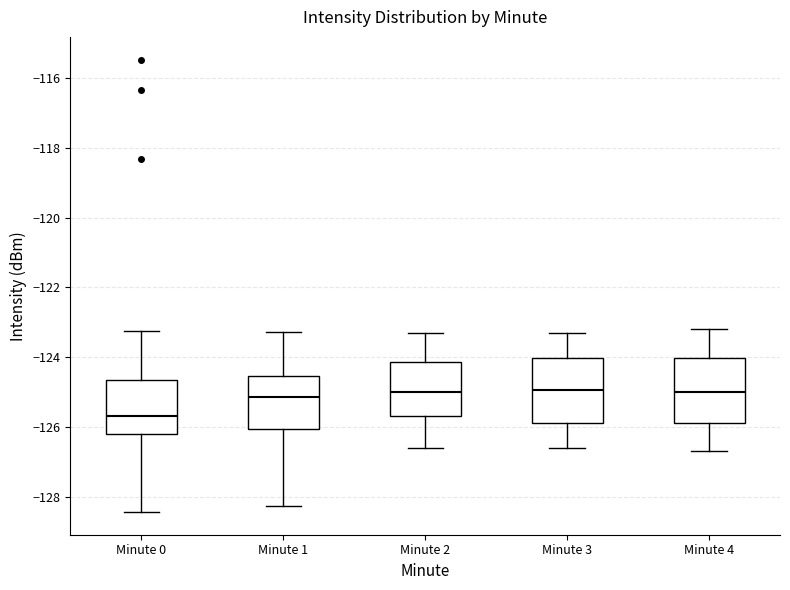

Which box has the lowest median line?

Minute 0